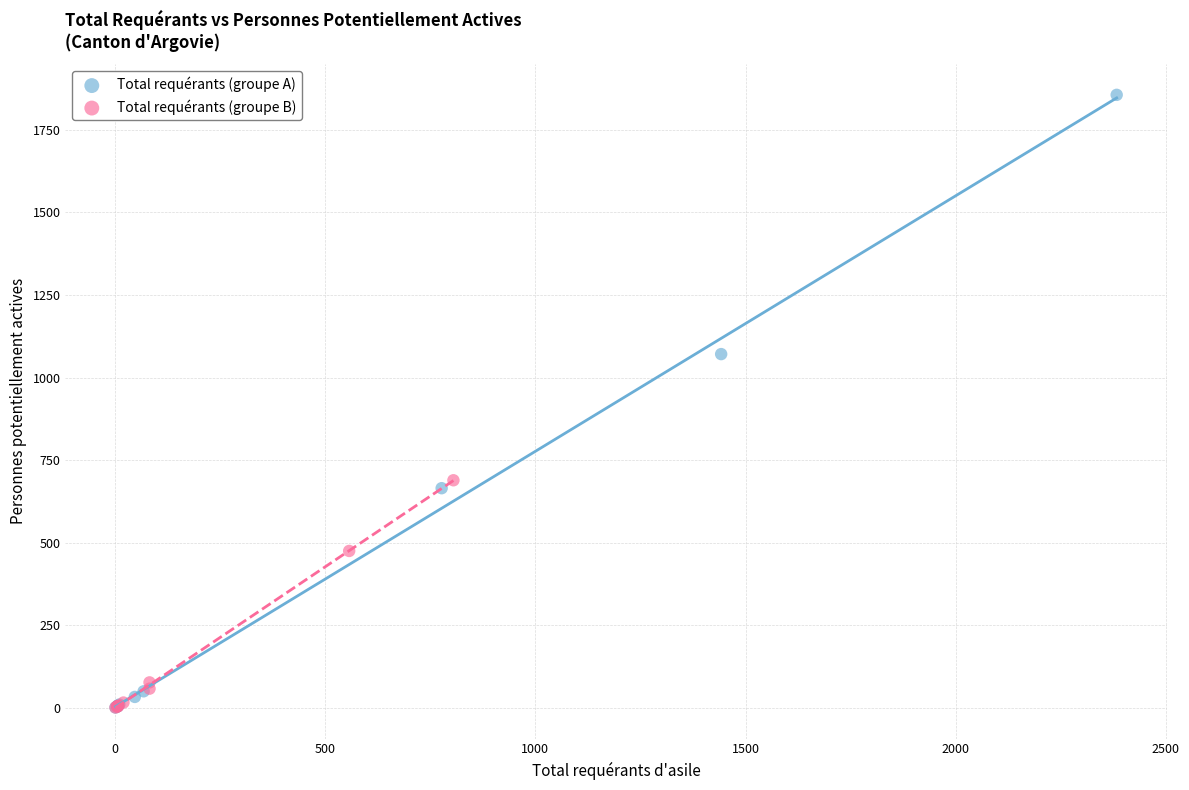

Which series has the widest spread of Y values?

Total requérants (groupe A)